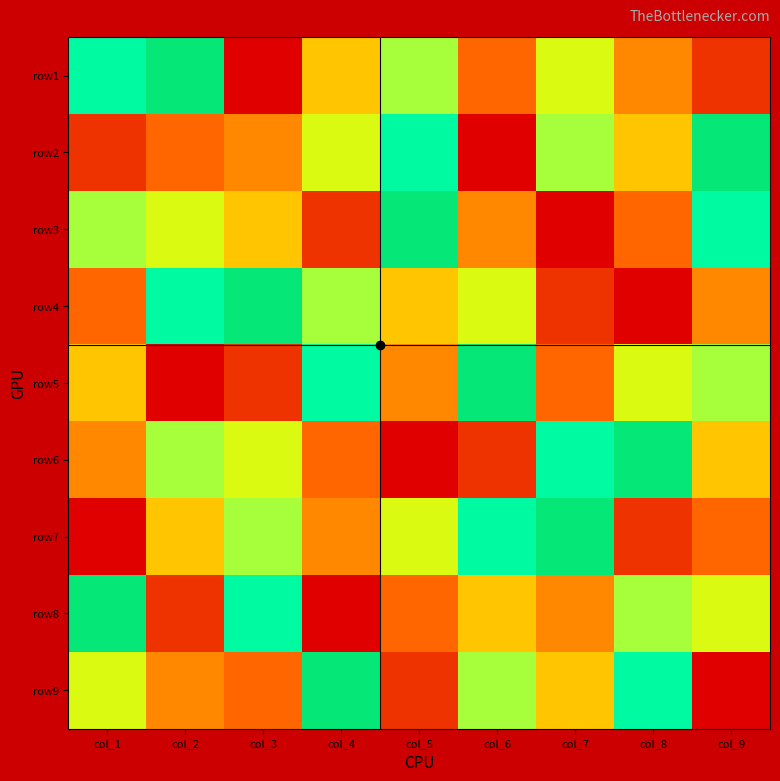

Which has a higher value, col_2 or col_1?

col_2